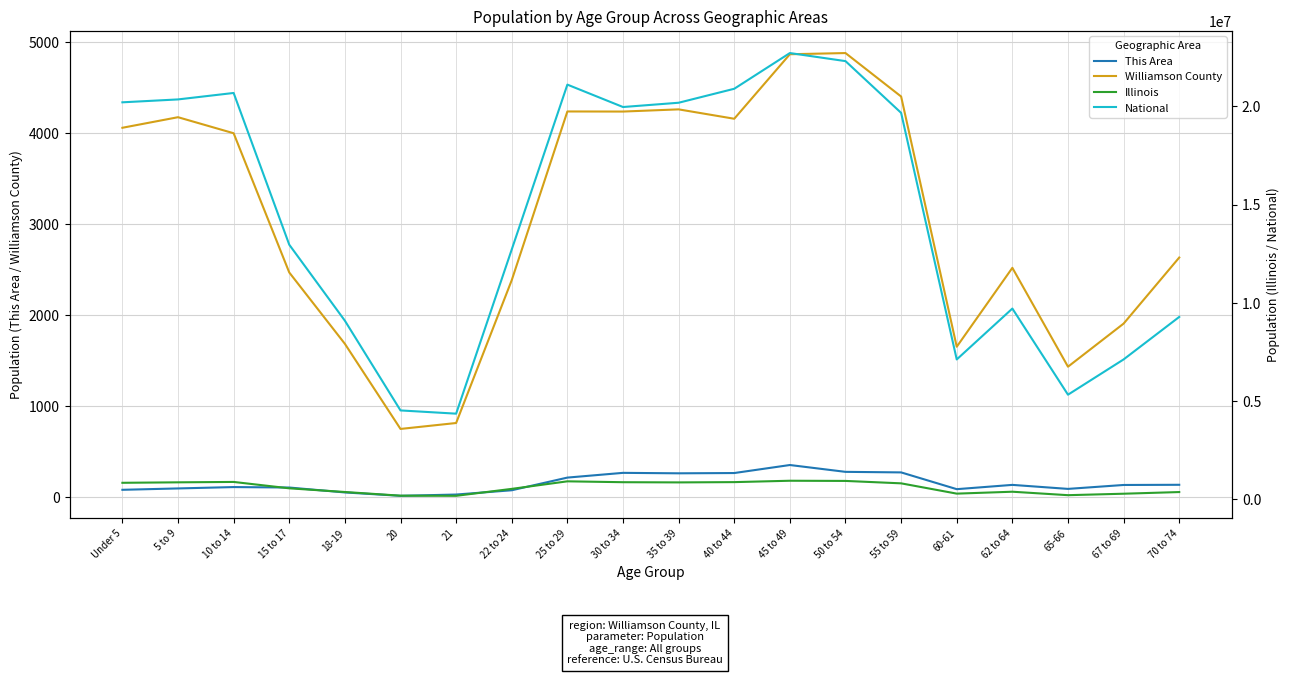

What are all the series names shown in the legend?

This Area, Williamson County, Illinois, National